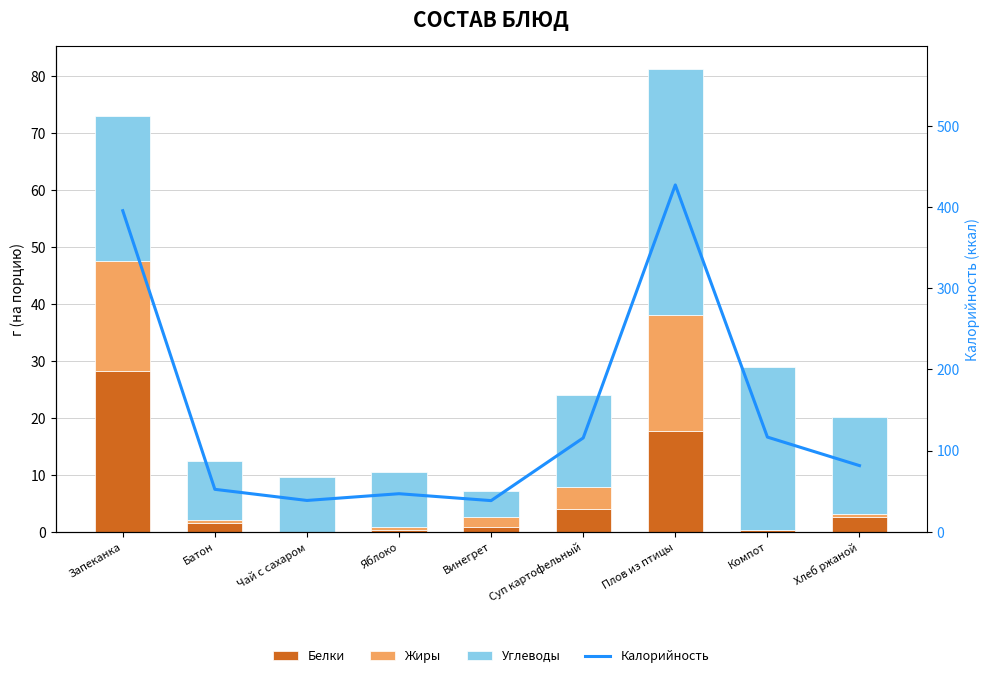

Which has a higher value, Компот or Плов из птицы?

Плов из птицы